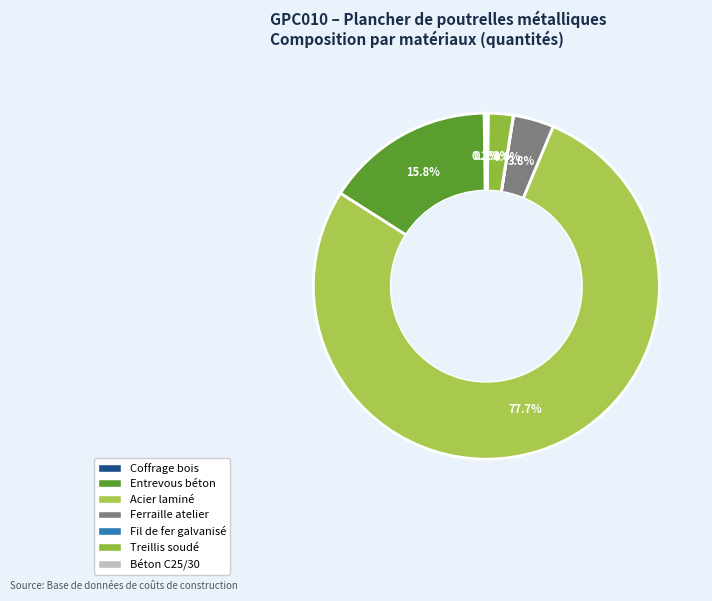

To the nearest percent, what percentage of the pie is Ferraille atelier?

4%